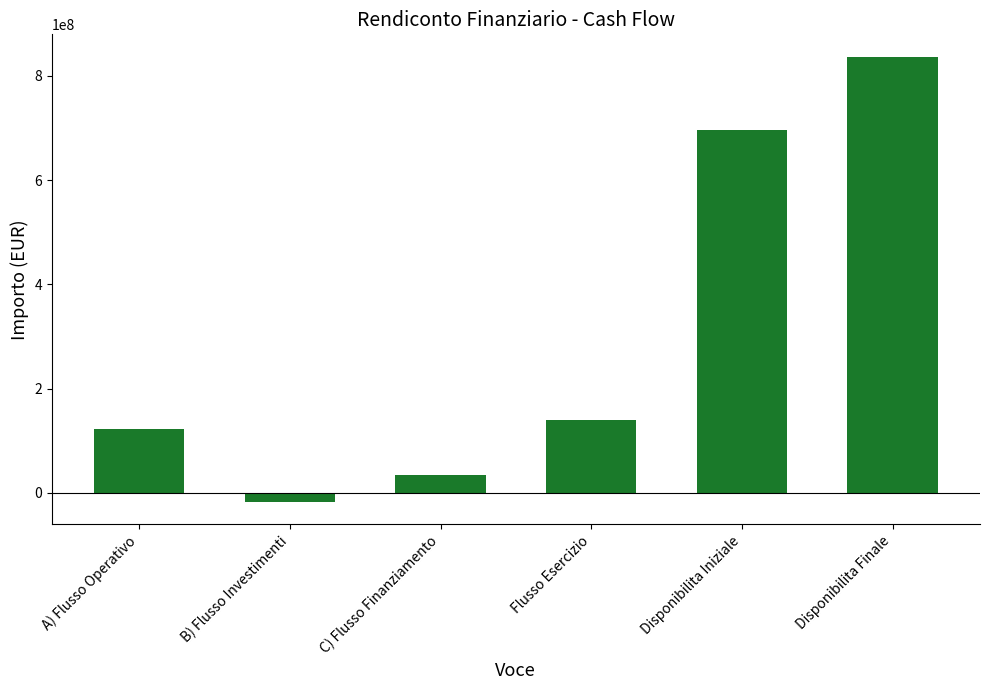

What is the change in value from A) Flusso Operativo to Flusso Esercizio?

+17431821.8